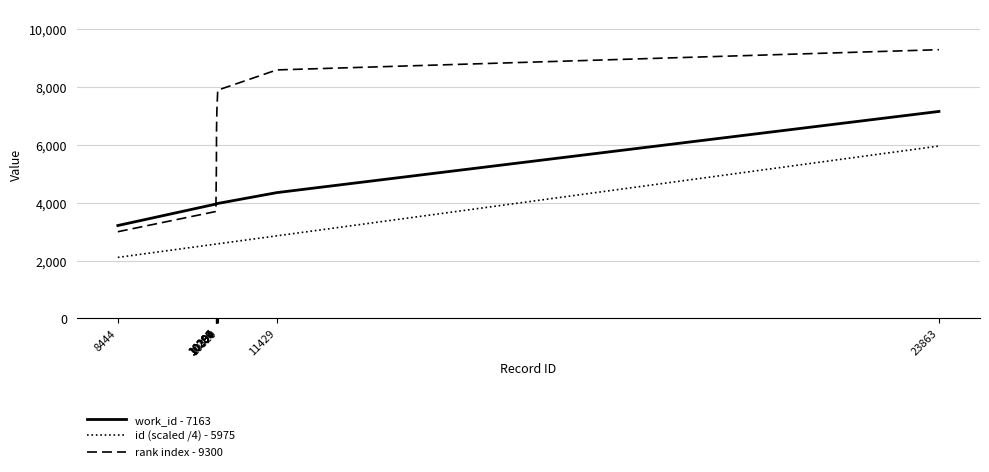

How many series are shown in this chart?

3